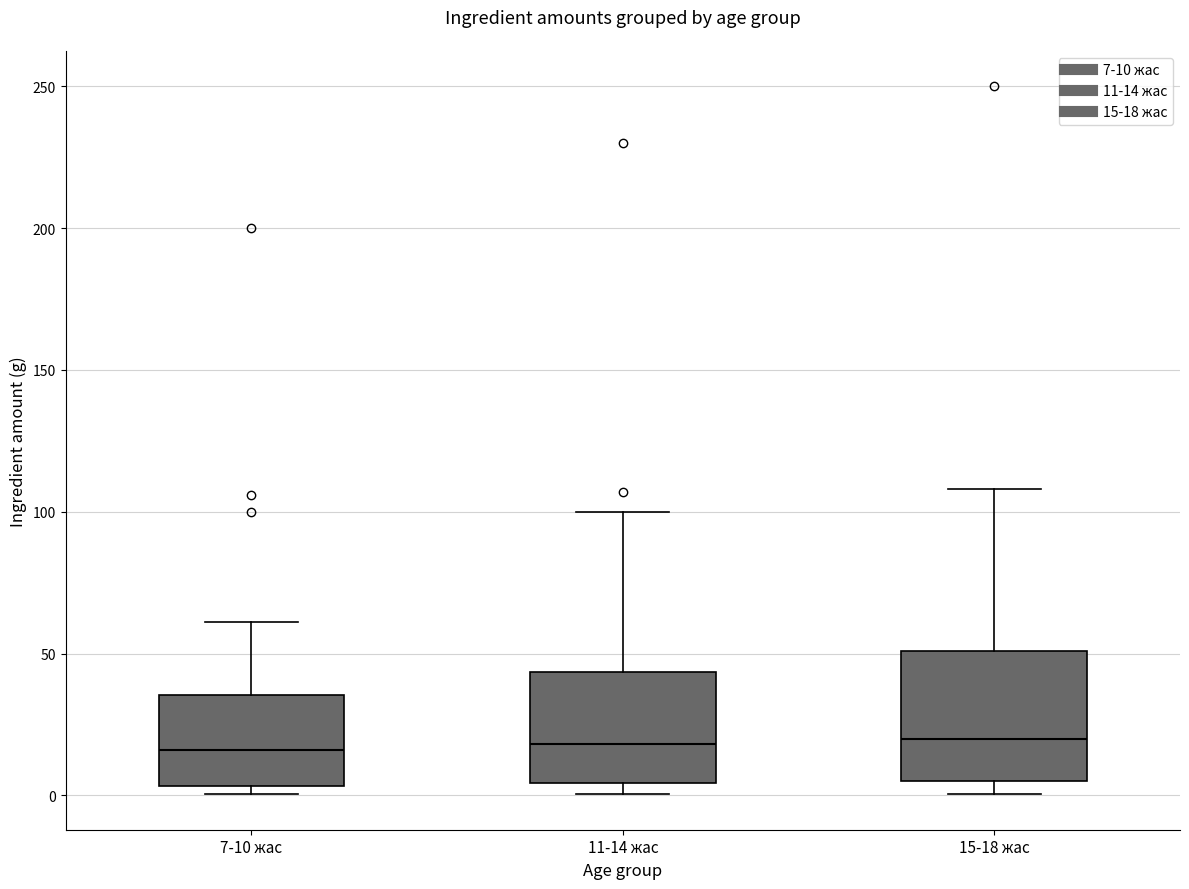

Reading left to right, read every box against the y-axis: the position of its median line, the range the box covers, and the ends of its whiskers. The values are not printed on the chart, so give them approximately, as read against the axis.

7-10 жас: median 15, box 5 to 35, whiskers 0 to 60
11-14 жас: median 20, box 5 to 45, whiskers 0 to 100
15-18 жас: median 20, box 5 to 50, whiskers 0 to 110